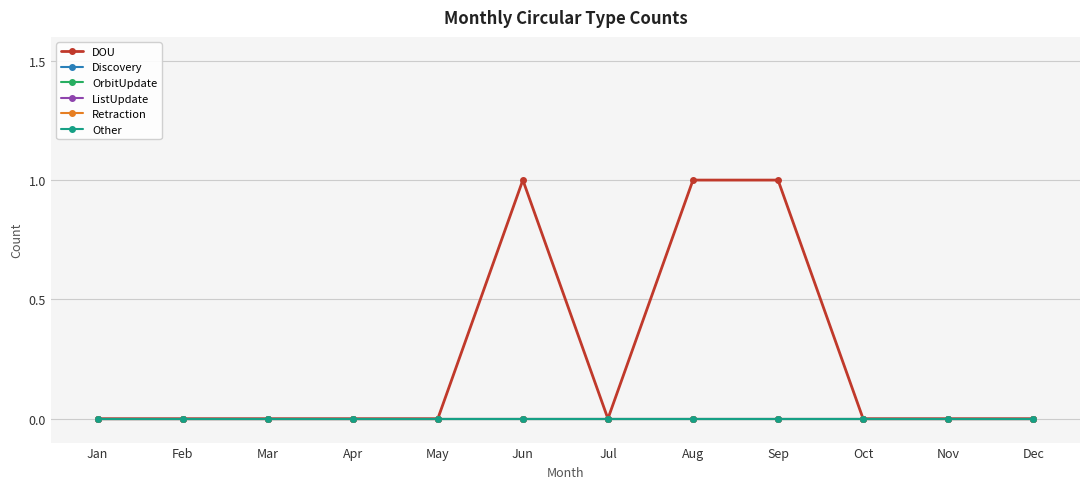

Does the chart have visible grid lines?

Yes